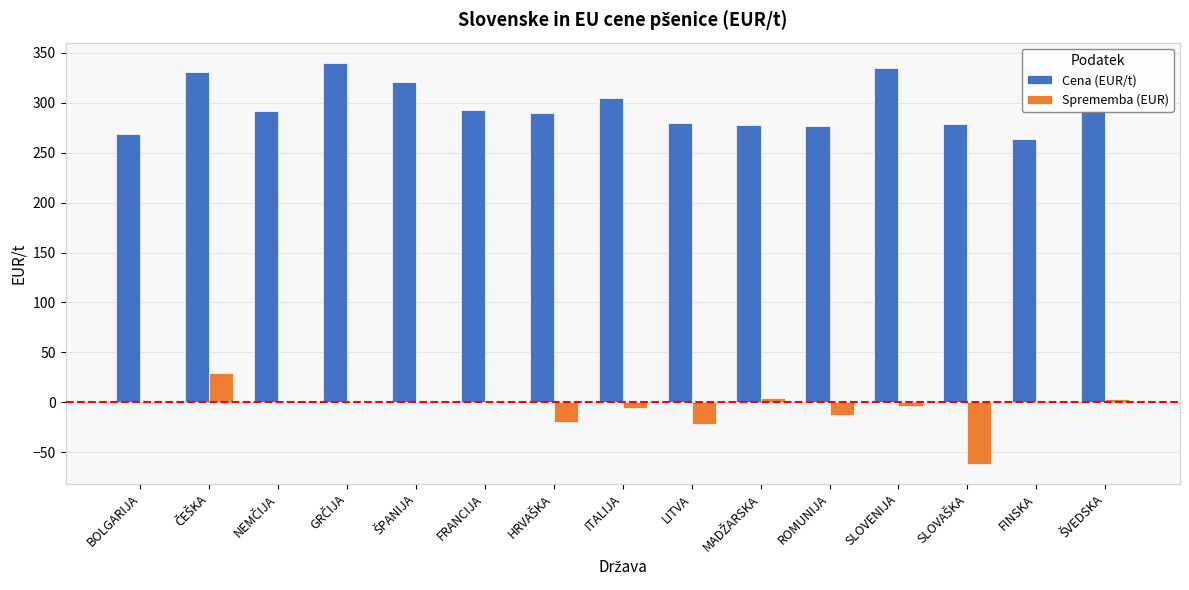

What is the greatest value displayed?

340.0